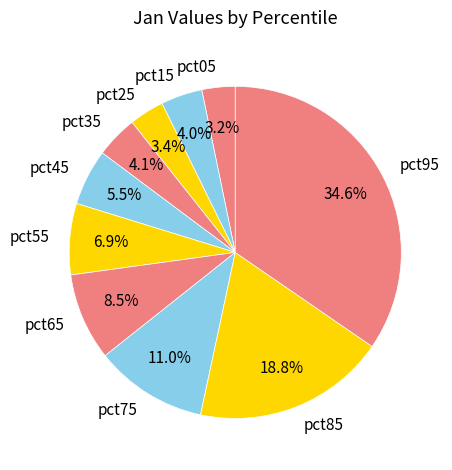

Between pct25 and pct75, which is larger?

pct75